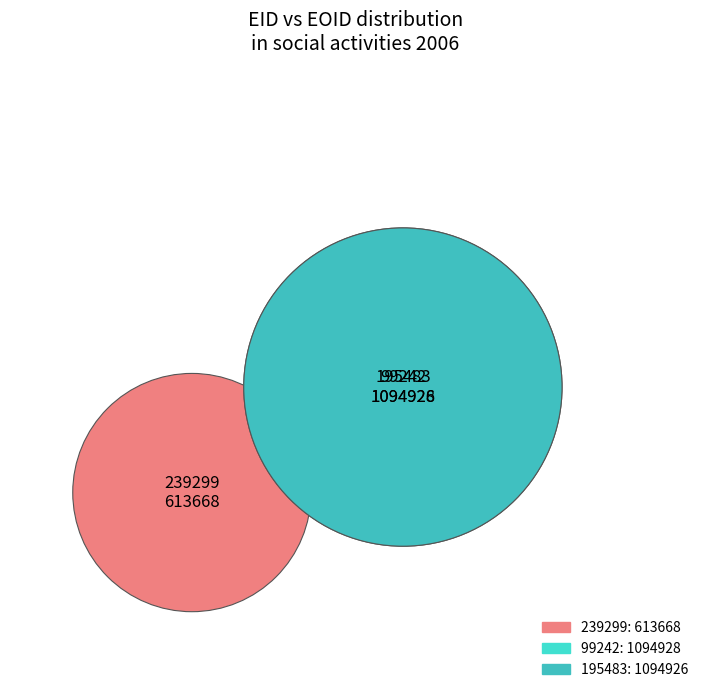

What is the largest slice in the pie chart?

99242